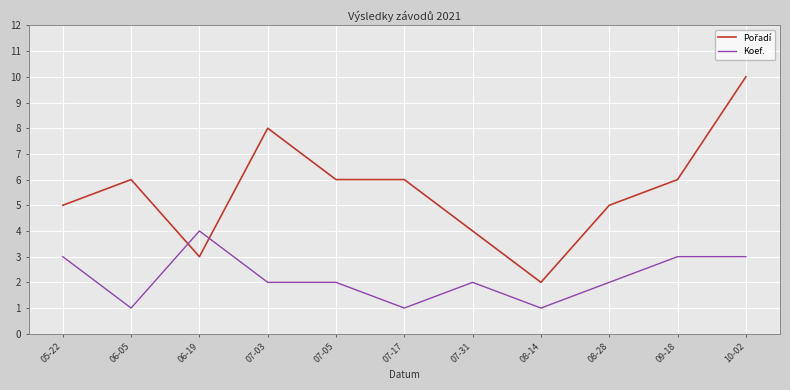

The Koef. series shows 3 at 10-02. True or false?

True